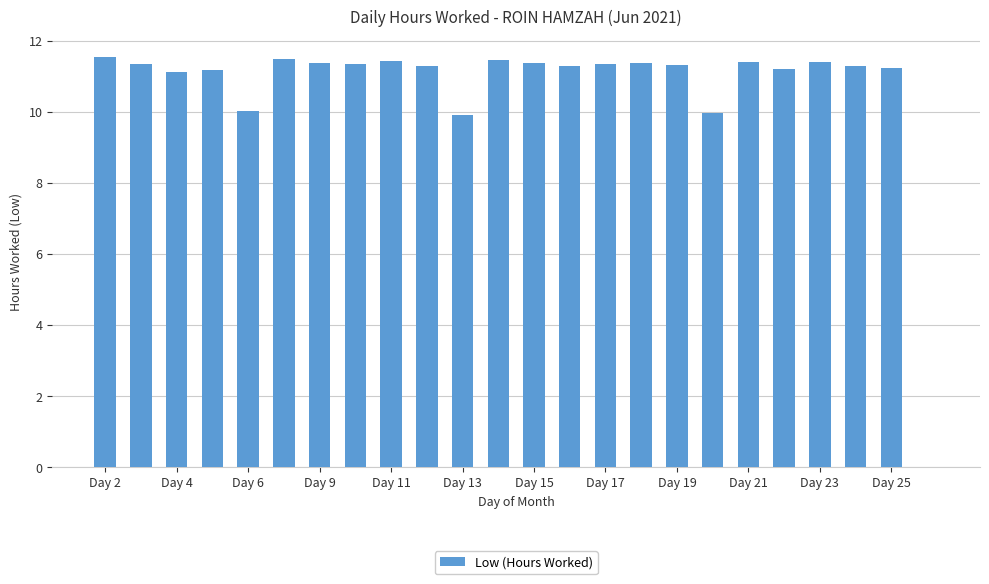

Are the bars horizontal?

No